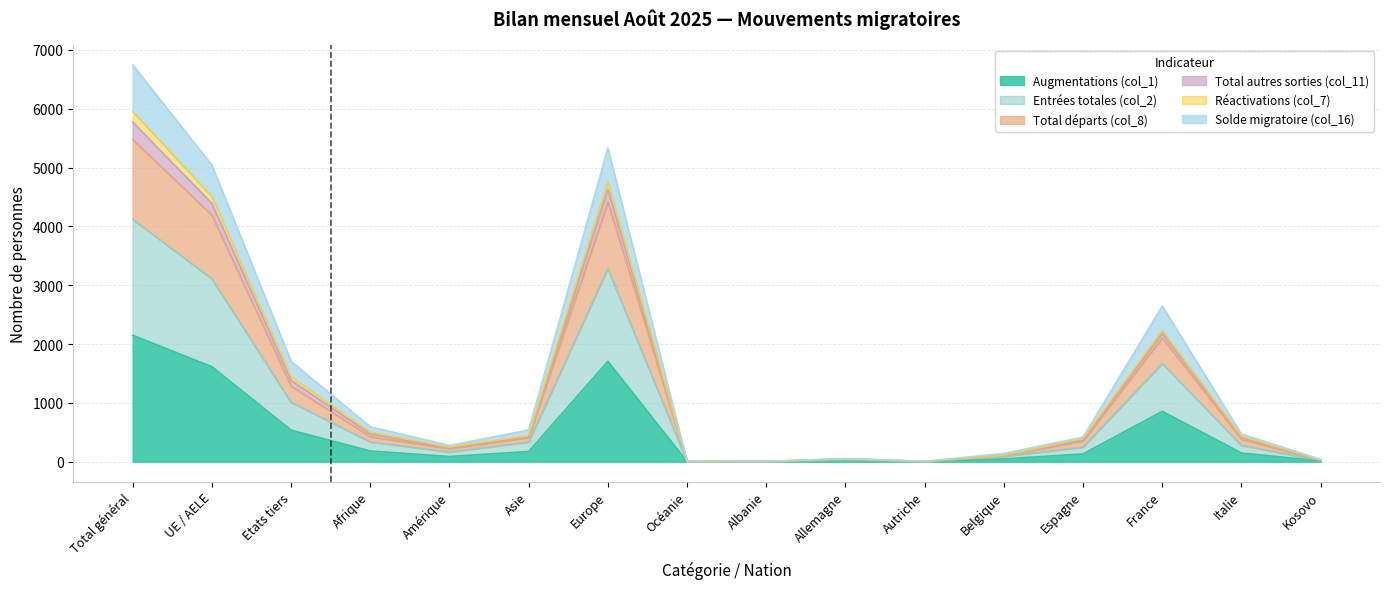

Where is Total départs (col_8) nearest to the value 2739?

France